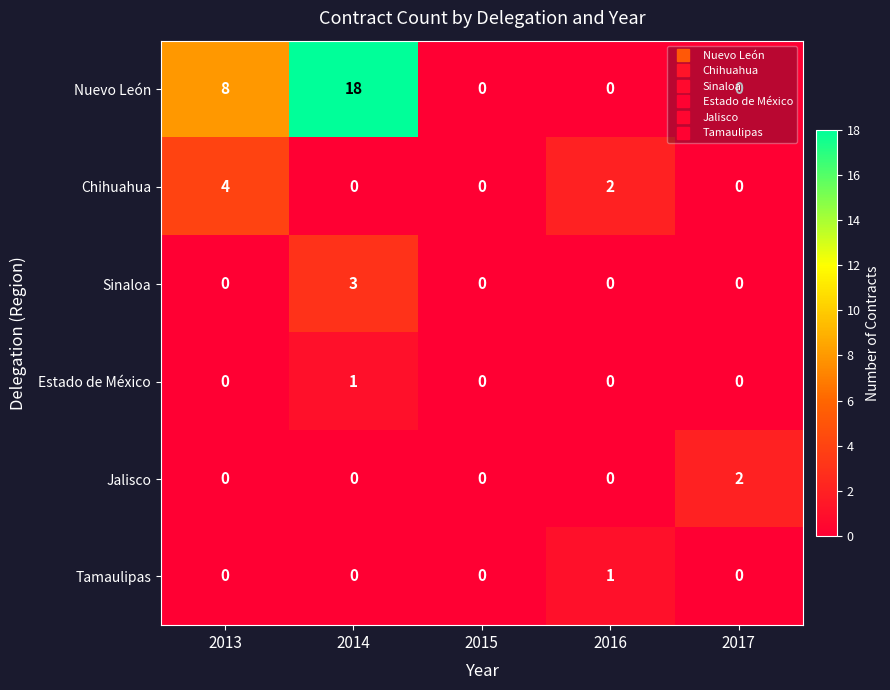

True or false: Nuevo León has a value of 8 at 2013.

True